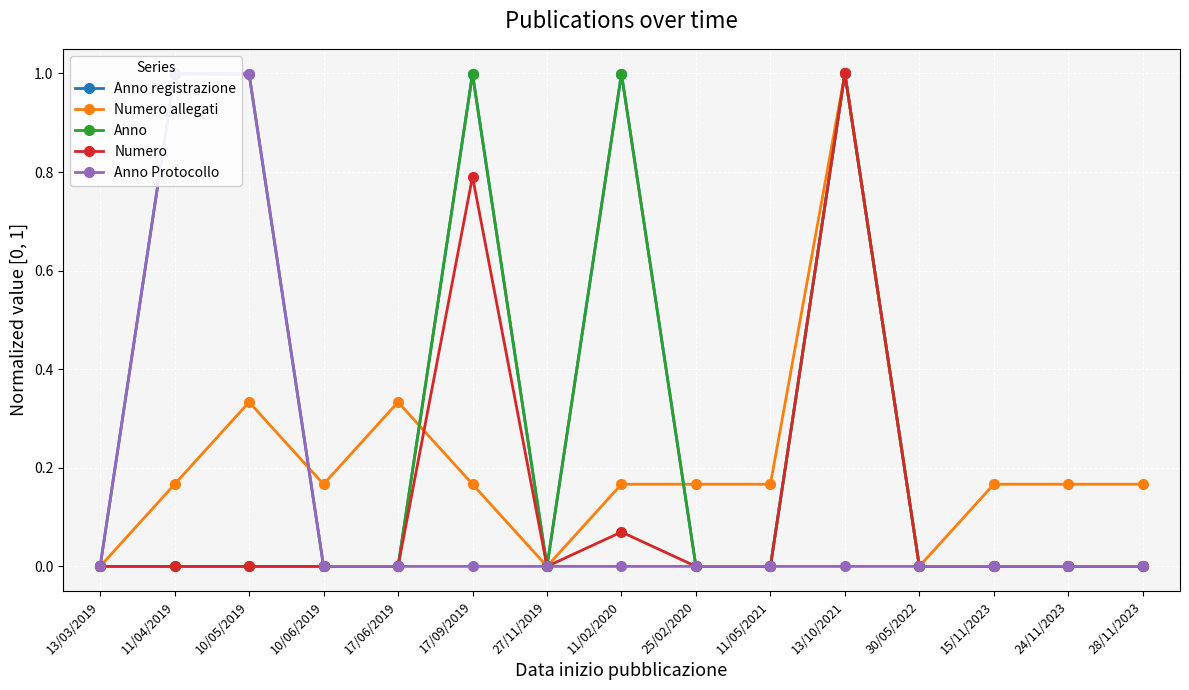

How many series are shown in this chart?

5